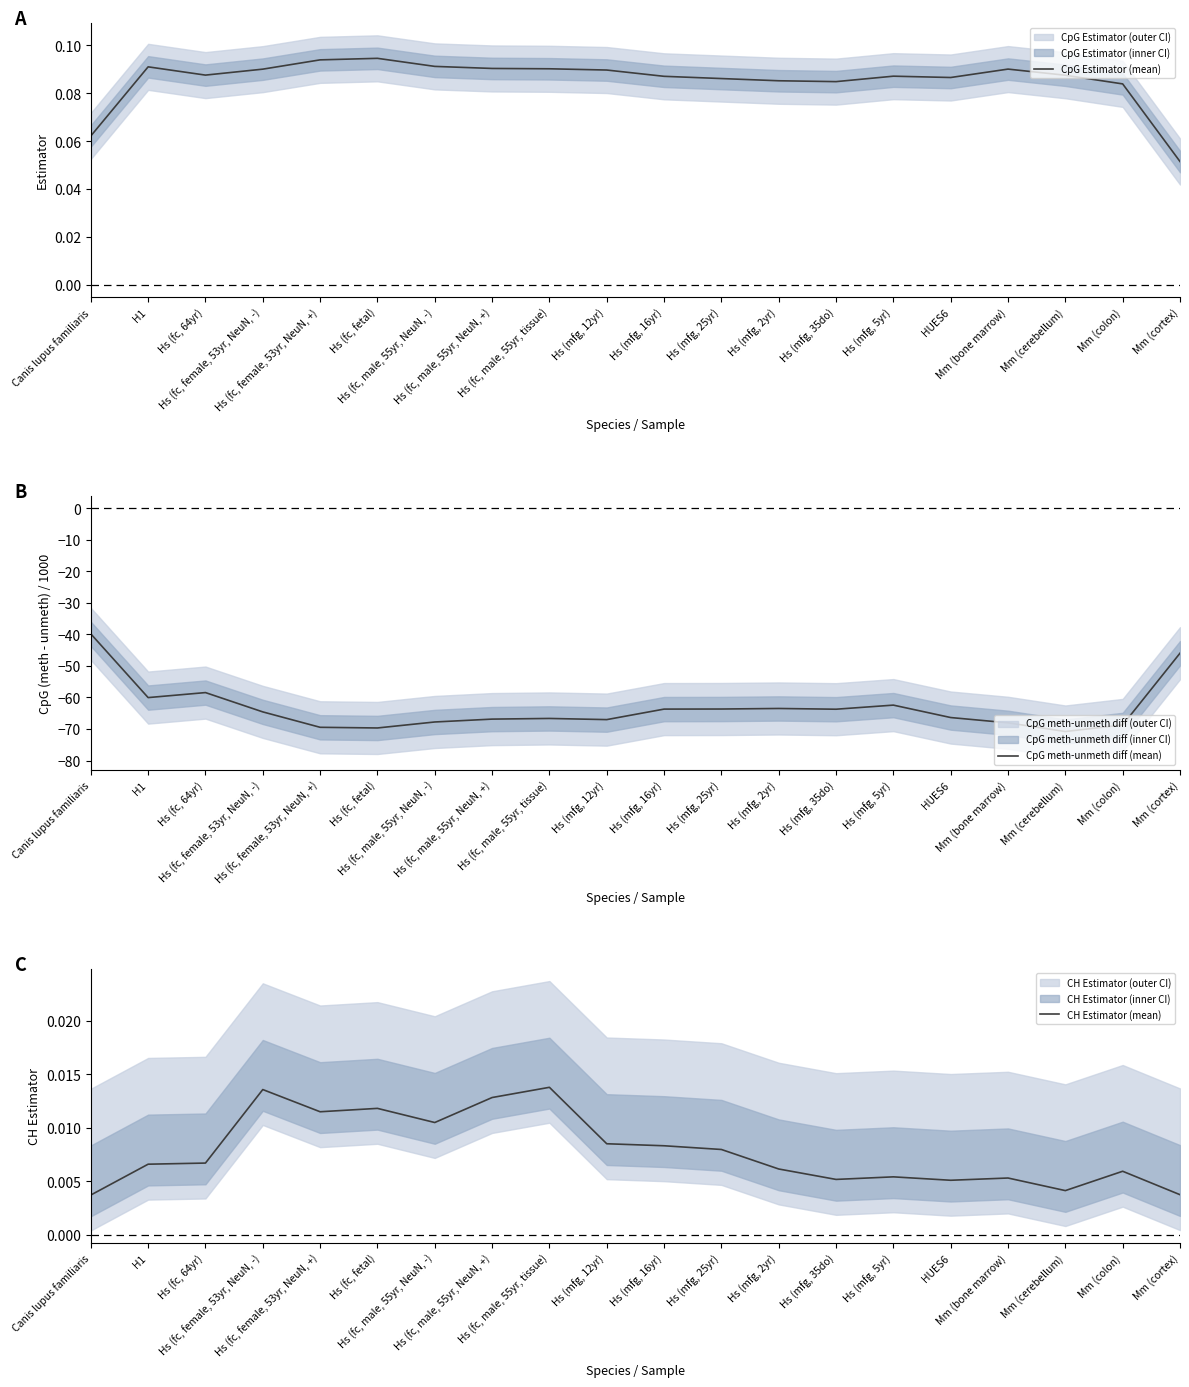

At how many categories does at least one series exceed -70?

20